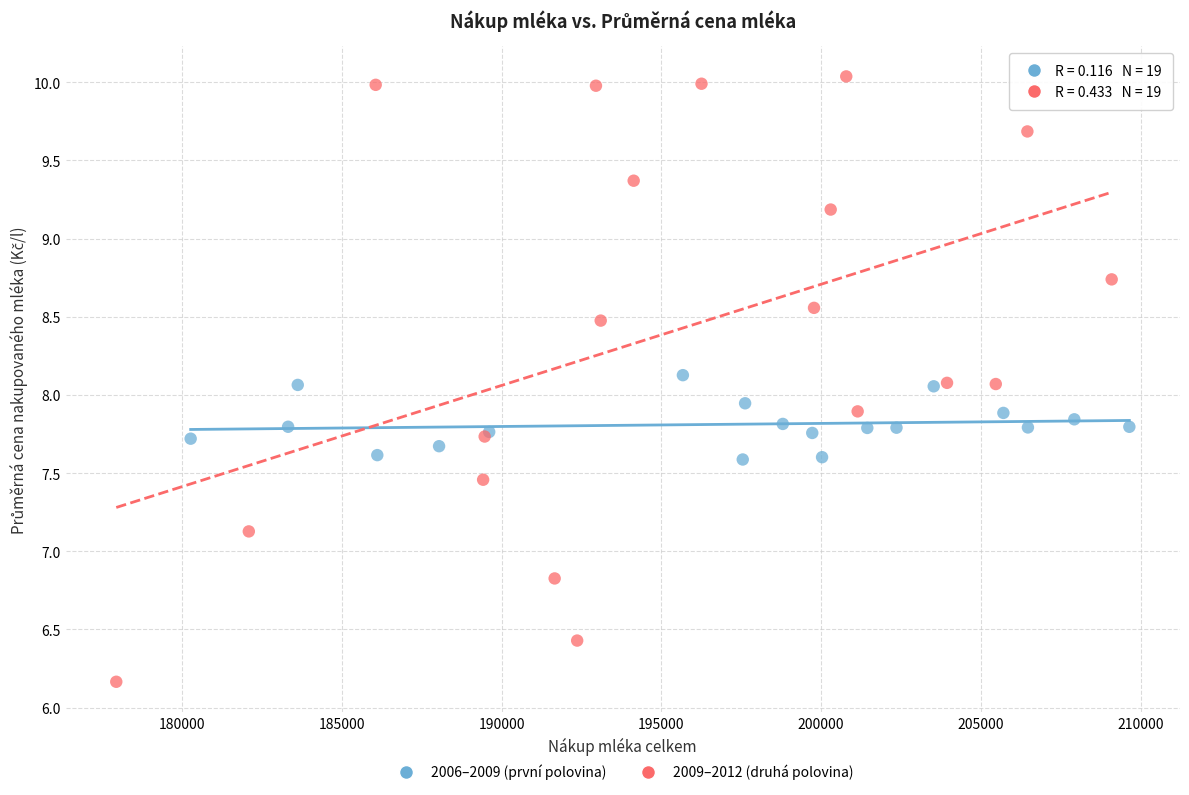

Which series reaches the minimum Y coordinate?

2009–2012 (druhá polovina)